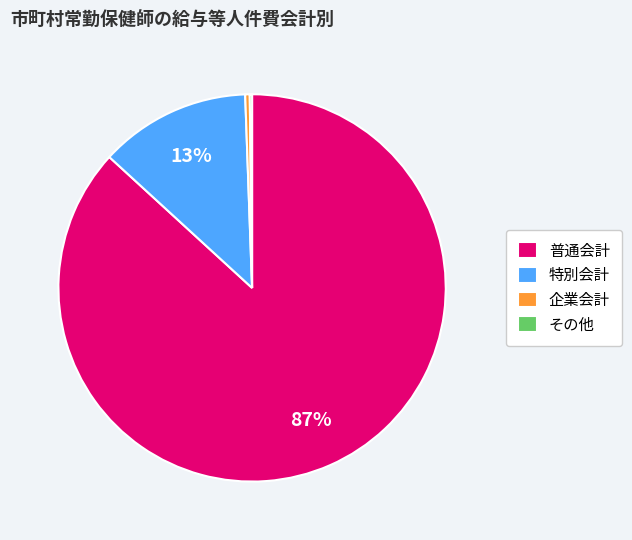

To the nearest percent, what is the combined percentage of 企業会計 and 特別会計?

13%